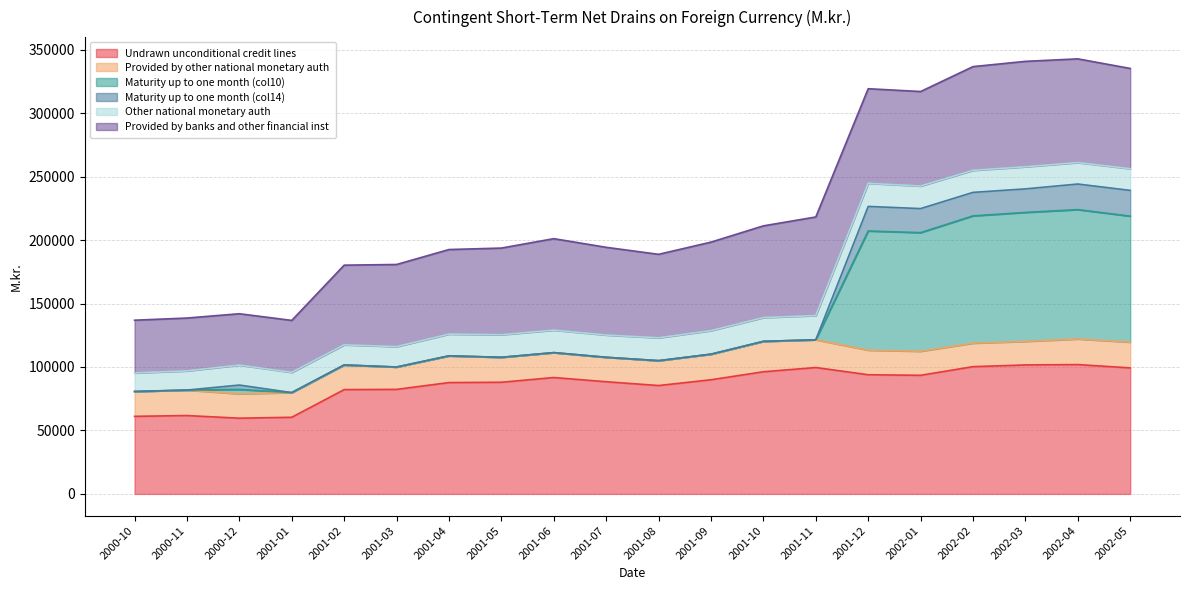

Is the value of Undrawn unconditional credit lines at 2000-12 greater than the value of Provided by banks and other financial inst at 2001-06?

No